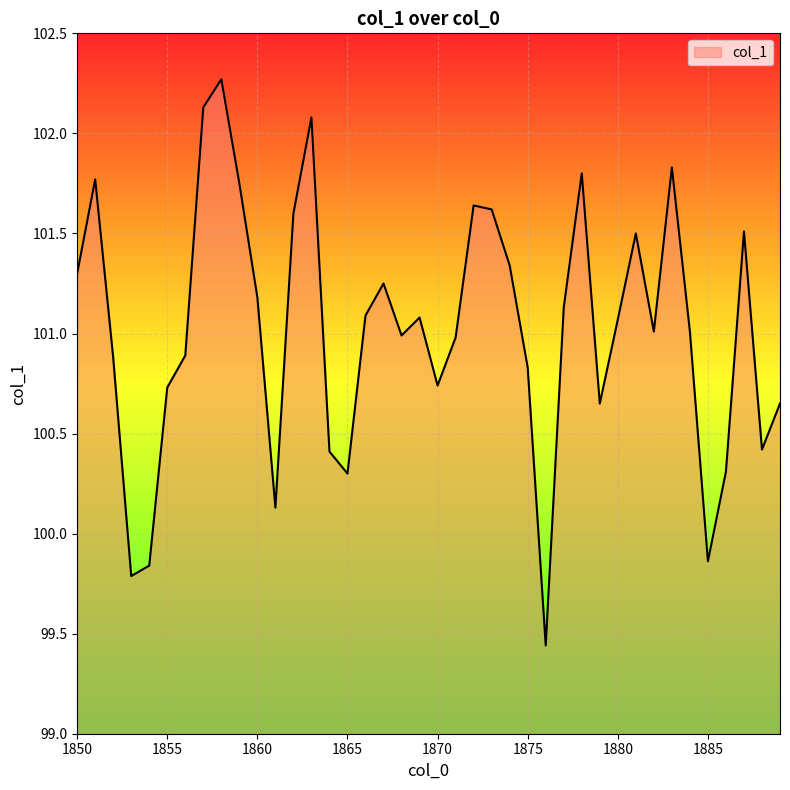

Does the chart have visible grid lines?

Yes